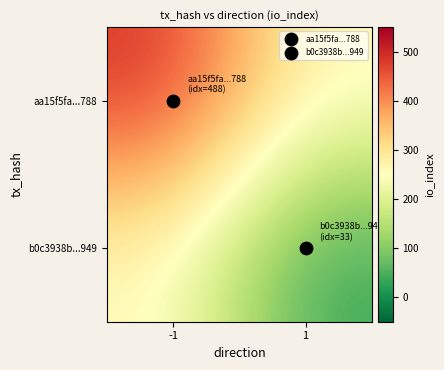

How many categories are shown in the chart?

2